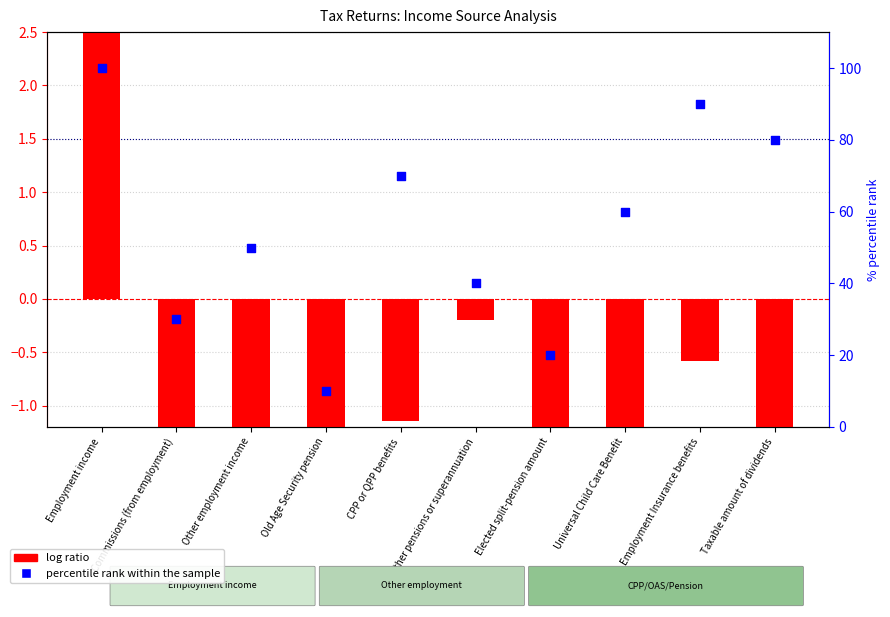

At which category is the sum across all series the highest?

Employment income